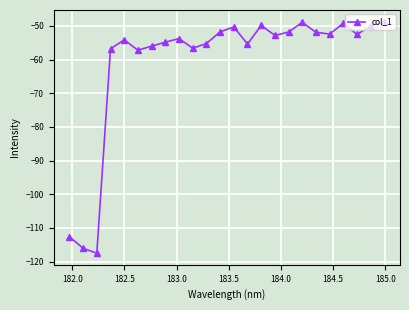

How many lines are shown in the chart?

1